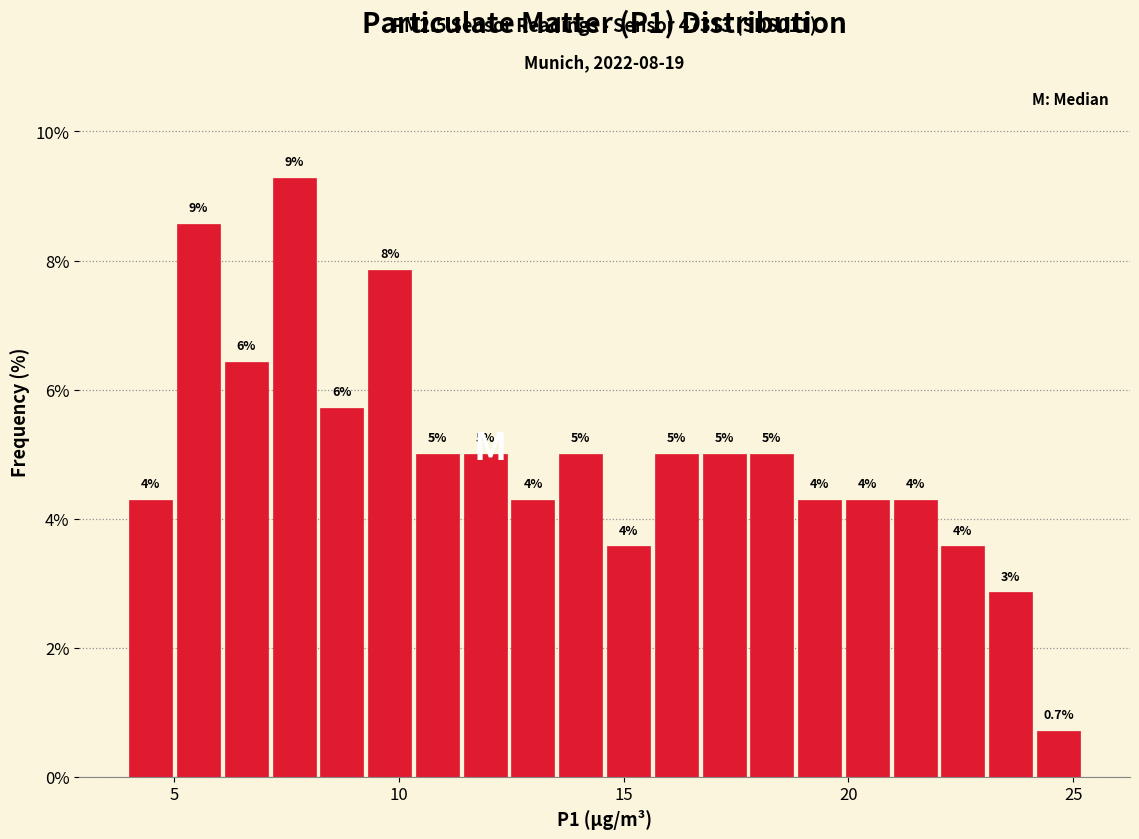

Around what value on the x-axis is the tallest bar? Give the approximate position of its centre, as read against the axis.

7.5